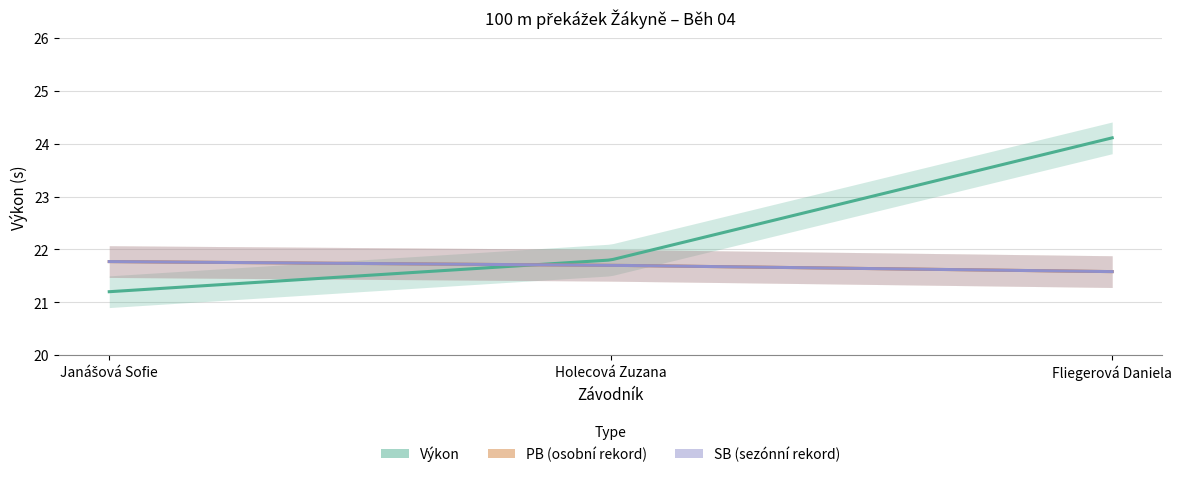

Reading left to right, extract all data points from this chart.

Výkon: Janášová Sofie=21.2	Holecová Zuzana=21.8	Fliegerová Daniela=24.1
PB: Janášová Sofie=21.8	Holecová Zuzana=21.7	Fliegerová Daniela=21.6
SB: Janášová Sofie=21.8	Holecová Zuzana=21.7	Fliegerová Daniela=21.6